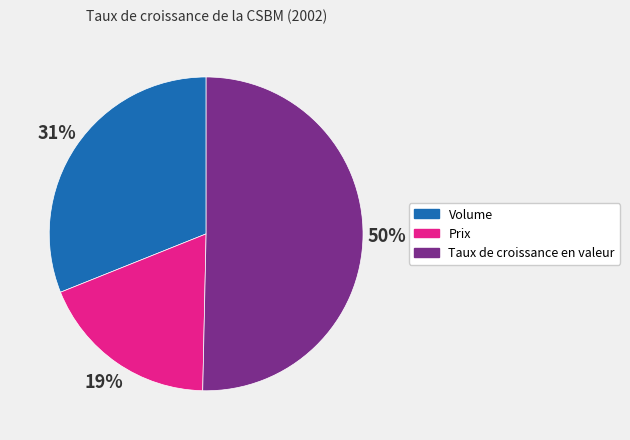

Which slice is the smallest?

Prix